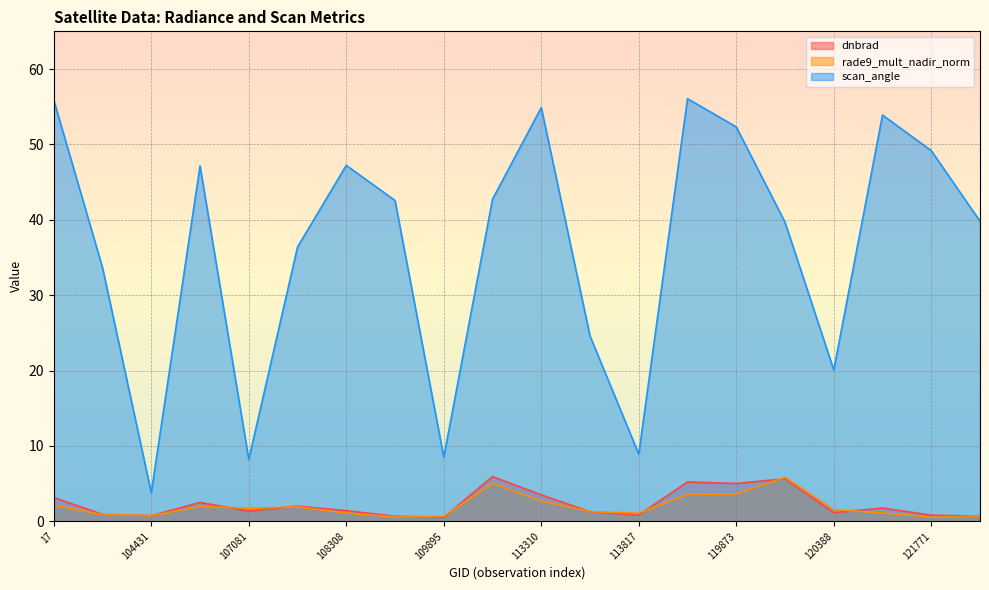

Does the chart display data point markers on the line(s)?

No